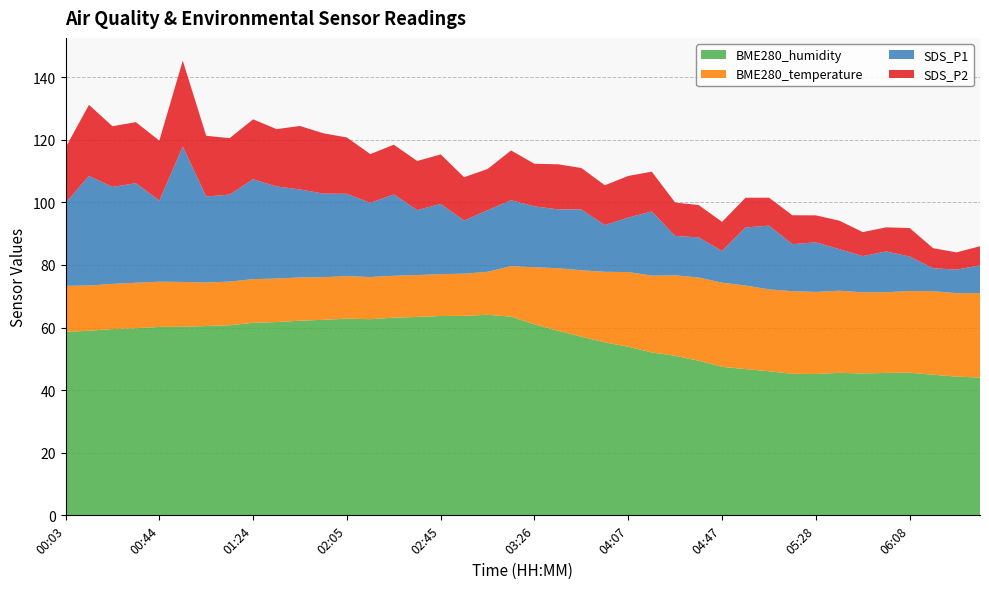

Reading left to right, transcribe all the data shown in this chart.

BME280_humidity: 00:03=58.6	00:13=59.0	00:23=59.5	00:34=59.8	00:44=60.2	00:54=60.3	01:04=60.5	01:14=60.7	01:24=61.5	01:34=61.8	01:44=62.2	01:55=62.5	02:05=62.9	02:15=62.7	02:25=63.1	02:35=63.4	02:45=63.7	02:56=63.7	03:06=64.1	03:16=63.5	03:26=61.0	03:36=59.0	03:46=57.1	03:56=55.3	04:07=53.9	04:17=52.0	04:27=51.0	04:37=49.4	04:47=47.5	04:57=46.7	05:07=46.0	05:18=45.2	05:28=45.1	05:38=45.5	05:48=45.3	05:58=45.5	06:08=45.6	06:18=44.9	06:29=44.3	06:39=44.0
BME280_temperature: 00:03=14.7	00:13=14.5	00:23=14.4	00:34=14.5	00:44=14.4	00:54=14.3	01:04=13.9	01:14=13.9	01:24=13.9	01:34=13.9	01:44=13.8	01:55=13.6	02:05=13.6	02:15=13.5	02:25=13.4	02:35=13.4	02:45=13.4	02:56=13.5	03:06=13.7	03:16=16.1	03:26=18.2	03:36=20.0	03:46=21.2	03:56=22.5	04:07=23.9	04:17=24.5	04:27=25.7	04:37=26.6	04:47=26.9	04:57=26.7	05:07=26.2	05:18=26.4	05:28=26.2	05:38=26.2	05:48=25.9	05:58=25.8	06:08=26.1	06:18=26.7	06:29=26.7	06:39=27.0
SDS_P1: 00:03=26.5	00:13=35.0	00:23=31.0	00:34=31.8	00:44=25.9	00:54=43.3	01:04=27.5	01:14=27.8	01:24=31.9	01:34=29.4	01:44=28.1	01:55=26.7	02:05=26.3	02:15=23.7	02:25=26.0	02:35=20.8	02:45=22.4	02:56=17.0	03:06=19.7	03:16=21.1	03:26=19.4	03:36=18.8	03:46=19.4	03:56=14.9	04:07=17.4	04:17=20.5	04:27=12.6	04:37=12.8	04:47=10.1	04:57=18.5	05:07=20.4	05:18=15.0	05:28=15.8	05:38=13.3	05:48=11.6	05:58=13.0	06:08=11.0	06:18=7.3	06:29=7.5	06:39=8.9
SDS_P2: 00:03=17.7	00:13=22.7	00:23=19.4	00:34=19.5	00:44=19.2	00:54=27.4	01:04=19.4	01:14=18.0	01:24=19.1	01:34=18.3	01:44=20.3	01:55=19.3	02:05=18.0	02:15=15.6	02:25=15.9	02:35=15.7	02:45=15.8	02:56=13.8	03:06=13.2	03:16=15.9	03:26=13.6	03:36=14.4	03:46=13.2	03:56=12.7	04:07=13.3	04:17=12.7	04:27=10.7	04:37=10.3	04:47=9.3	04:57=9.5	05:07=8.9	05:18=9.2	05:28=8.6	05:38=9.1	05:48=7.7	05:58=7.7	06:08=9.1	06:18=6.4	06:29=5.5	06:39=6.1